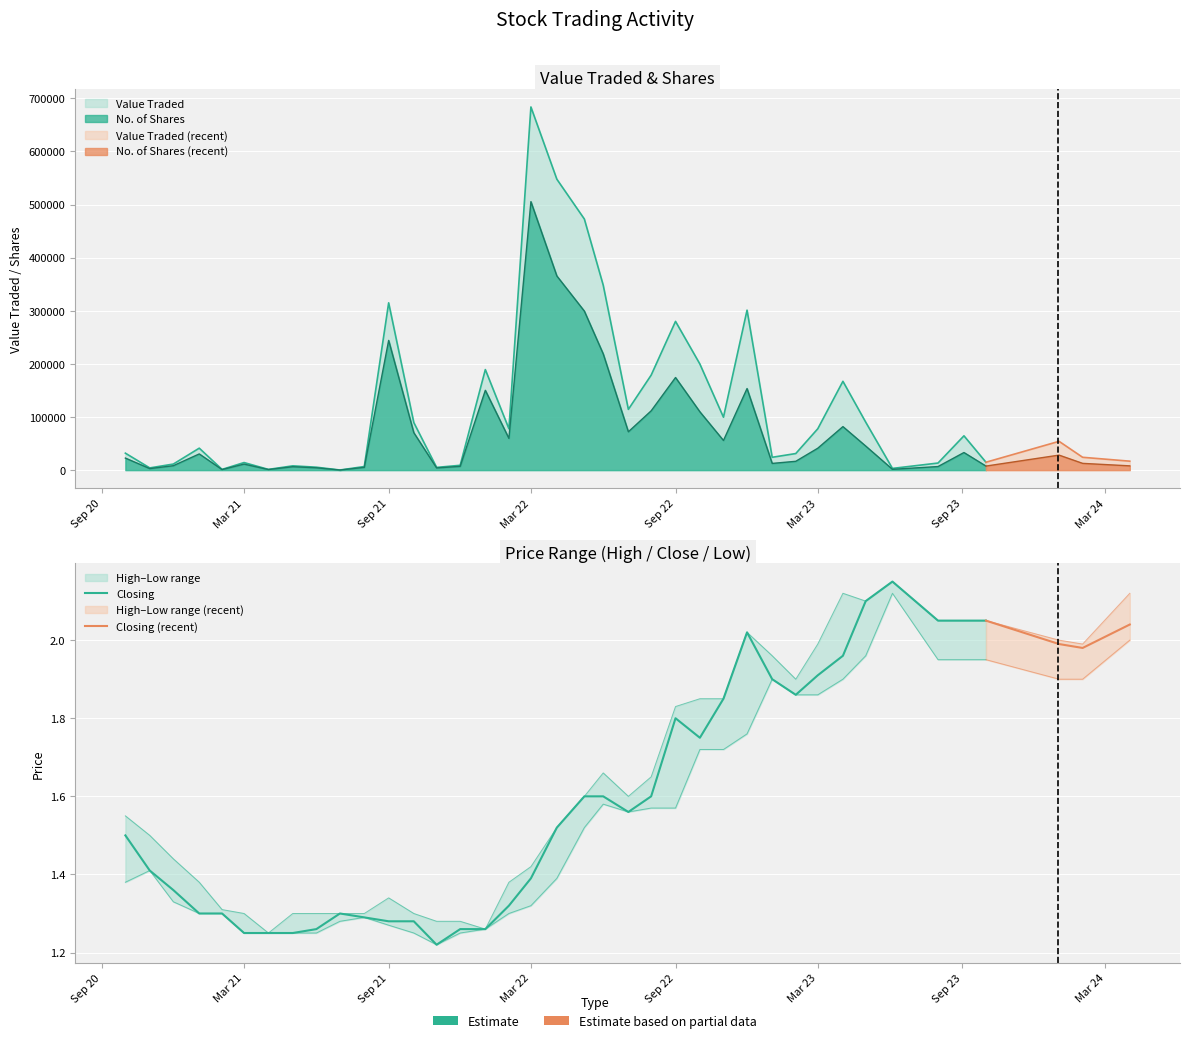

What is the difference between the maximum and minimum values in the Value Traded series?

683656